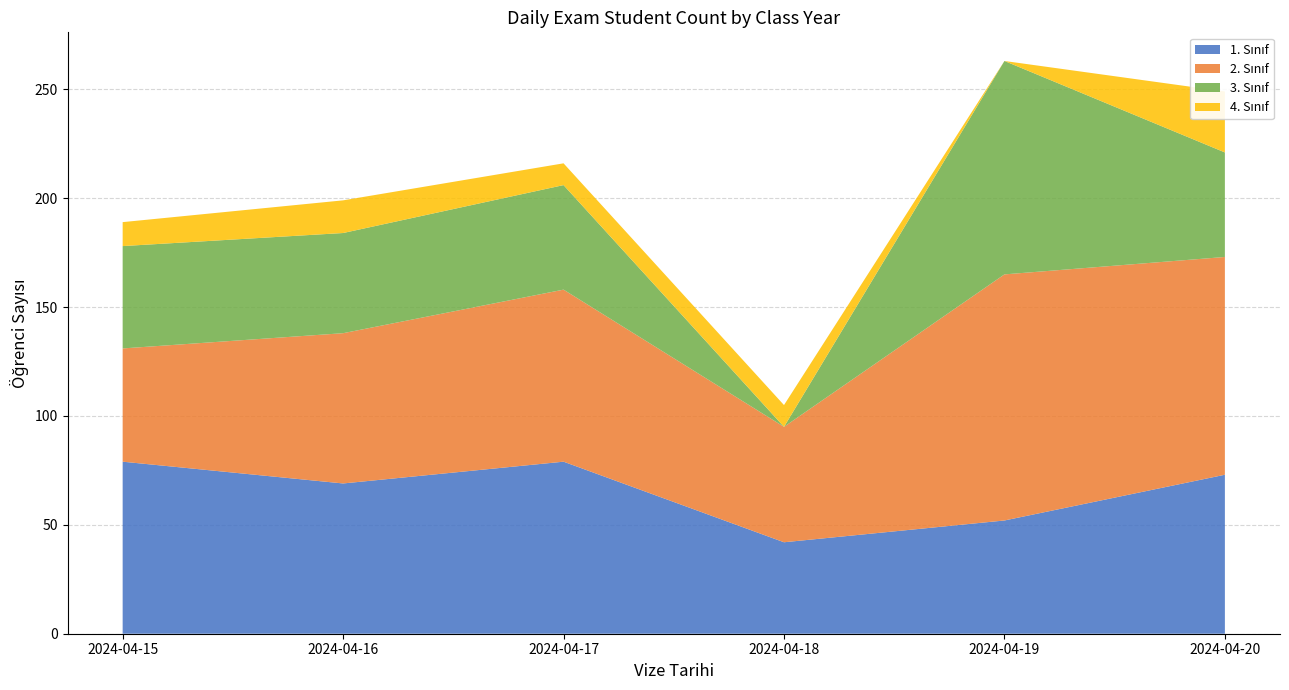

Reading right to left, list all the values displayed in this chart.

1. Sınıf: 2024-04-20=73	2024-04-19=52	2024-04-18=42	2024-04-17=79	2024-04-16=69	2024-04-15=79
2. Sınıf: 2024-04-20=100	2024-04-19=113	2024-04-18=53	2024-04-17=79	2024-04-16=69	2024-04-15=52
3. Sınıf: 2024-04-20=48	2024-04-19=98	2024-04-18=0	2024-04-17=48	2024-04-16=46	2024-04-15=47
4. Sınıf: 2024-04-20=28	2024-04-19=0	2024-04-18=10	2024-04-17=10	2024-04-16=15	2024-04-15=11